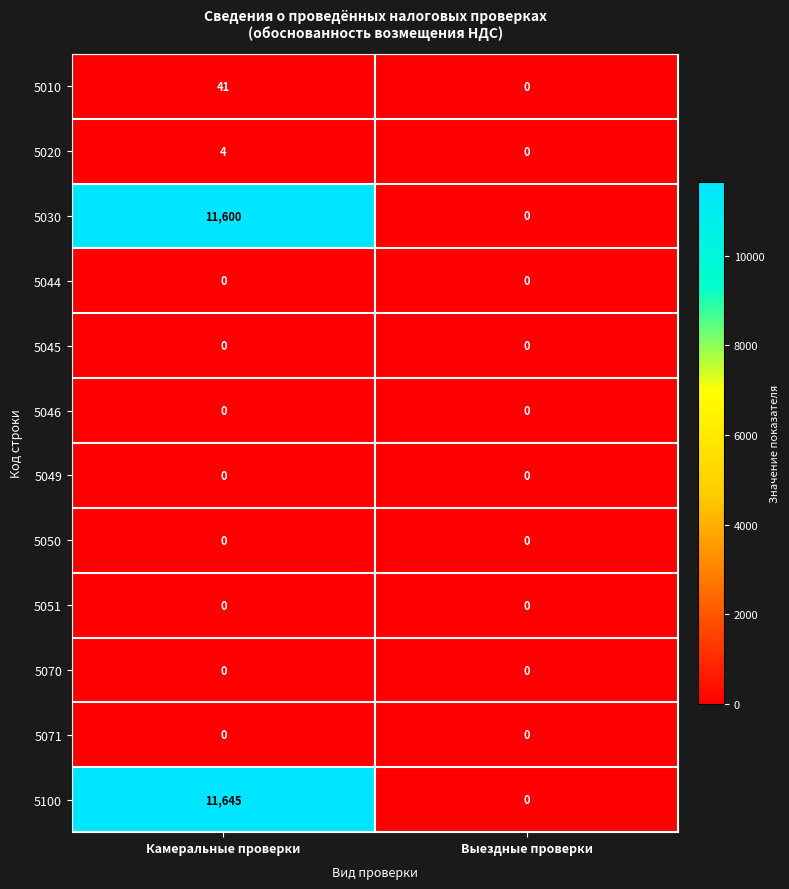

Reading left to right, extract all data points from this chart.

5010: Камеральные проверки=41	Выездные проверки=0
5020: Камеральные проверки=4	Выездные проверки=0
5030: Камеральные проверки=11600	Выездные проверки=0
5044: Камеральные проверки=0	Выездные проверки=0
5045: Камеральные проверки=0	Выездные проверки=0
5046: Камеральные проверки=0	Выездные проверки=0
5049: Камеральные проверки=0	Выездные проверки=0
5050: Камеральные проверки=0	Выездные проверки=0
5051: Камеральные проверки=0	Выездные проверки=0
5070: Камеральные проверки=0	Выездные проверки=0
5071: Камеральные проверки=0	Выездные проверки=0
5100: Камеральные проверки=11645	Выездные проверки=0